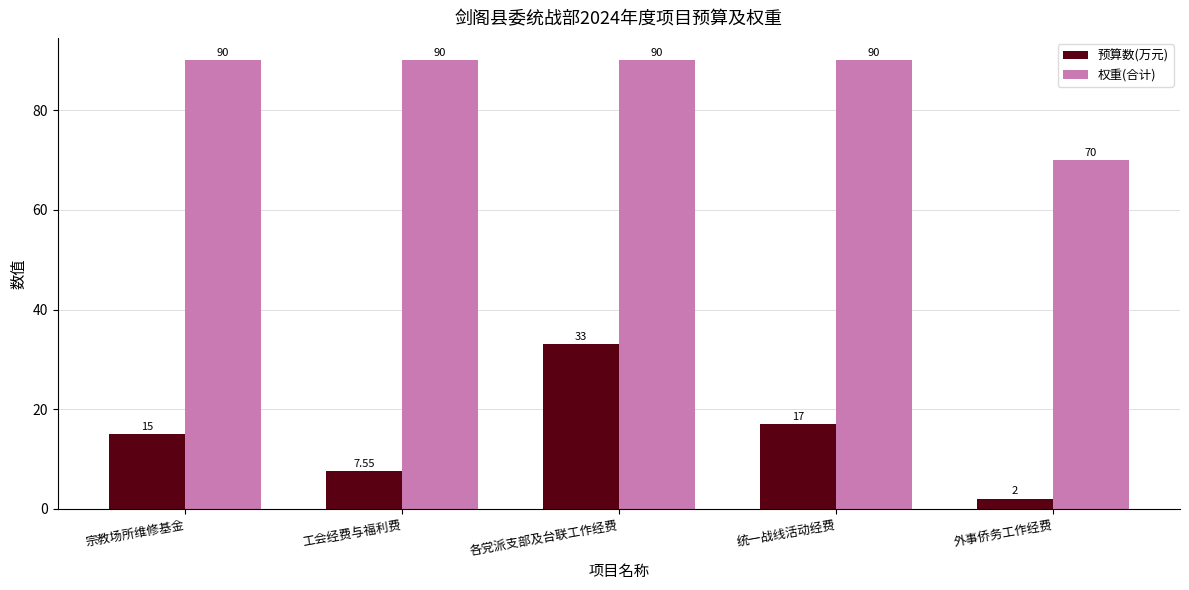

What is the total value across all series at 外事侨务工作经费?

72.0